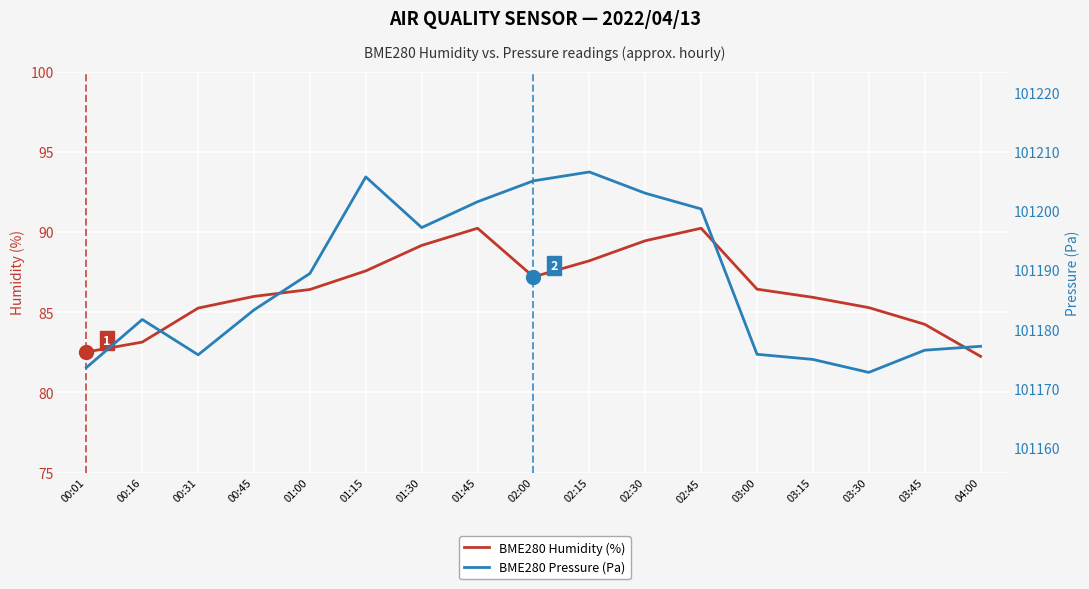

True or false: BME280 Humidity (%) has a value of 86.4 at 03:00.

True